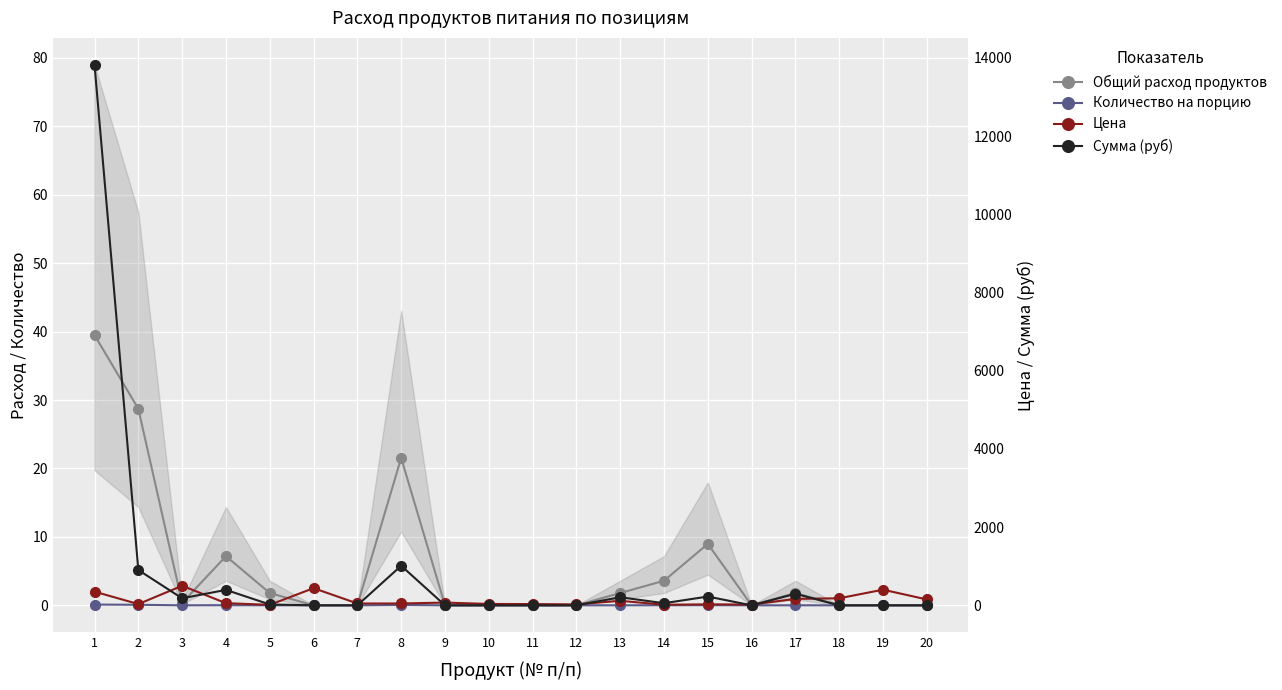

What is the difference between the Цена values at 20 and 7?

103.0